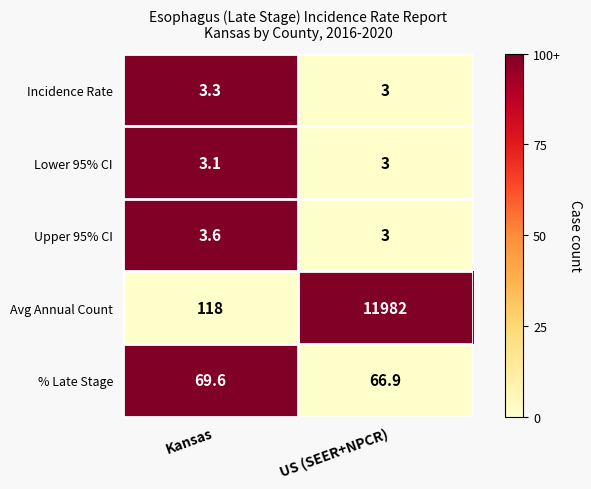

How many series are shown in this chart?

5